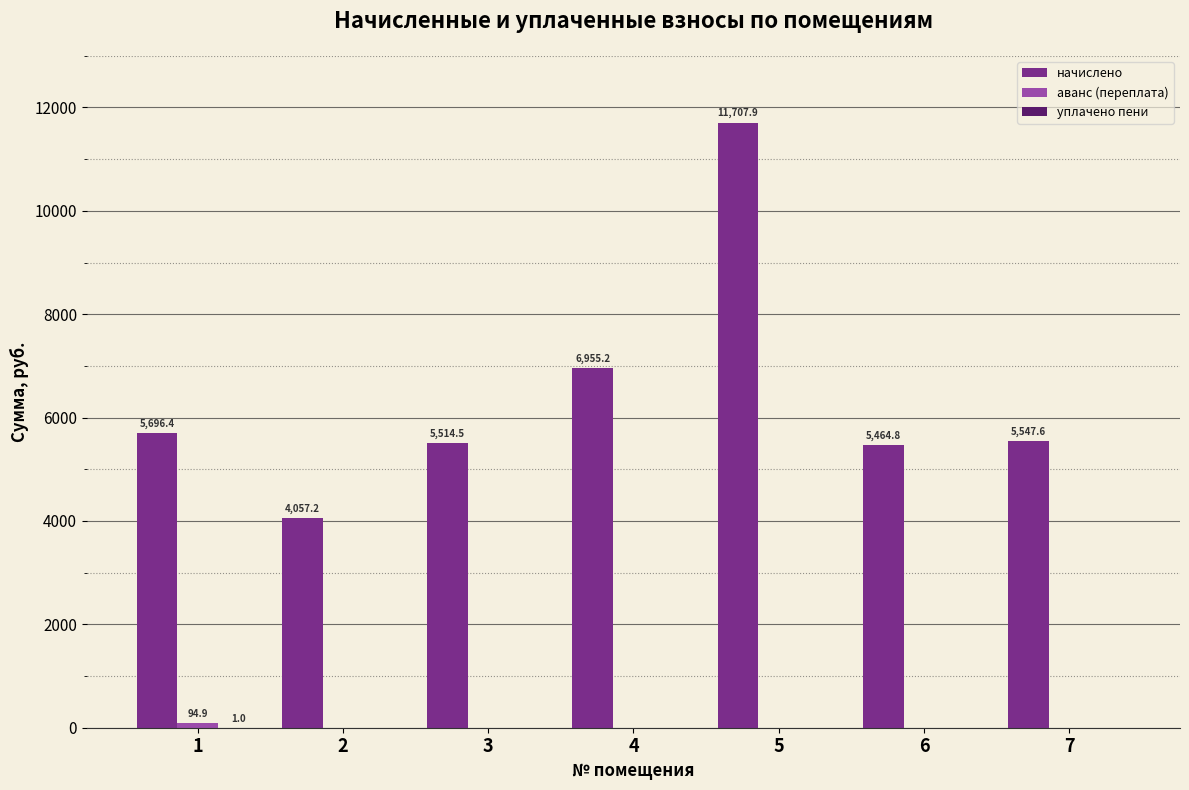

Which series changed the most between 5 and 6?

начислено